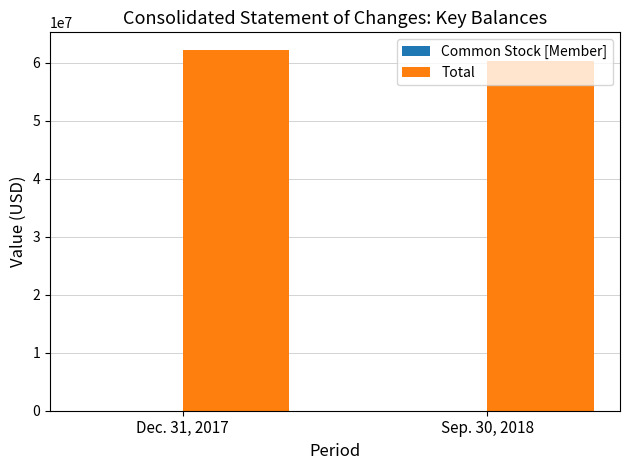

How many data points does each series have?

2